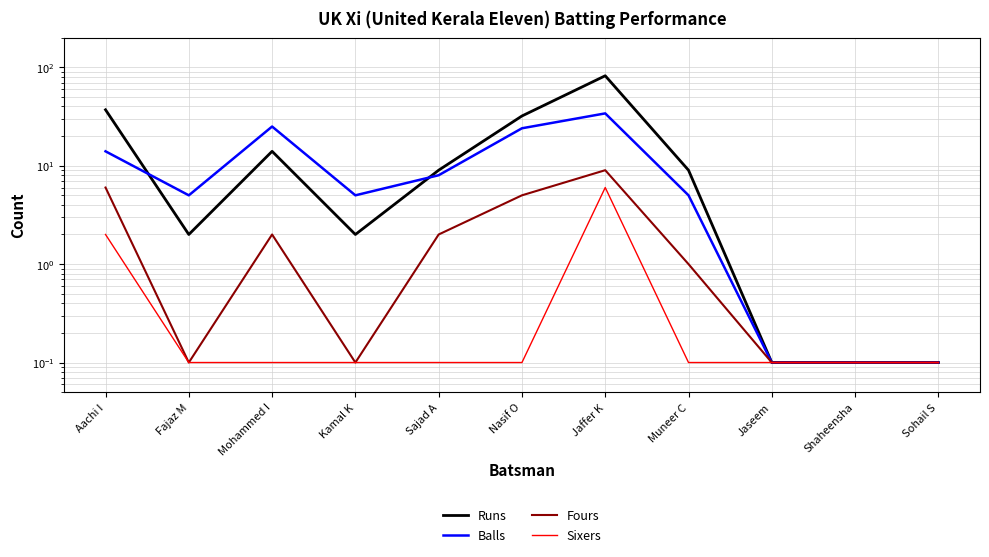

At how many categories does at least one series exceed 24?

4